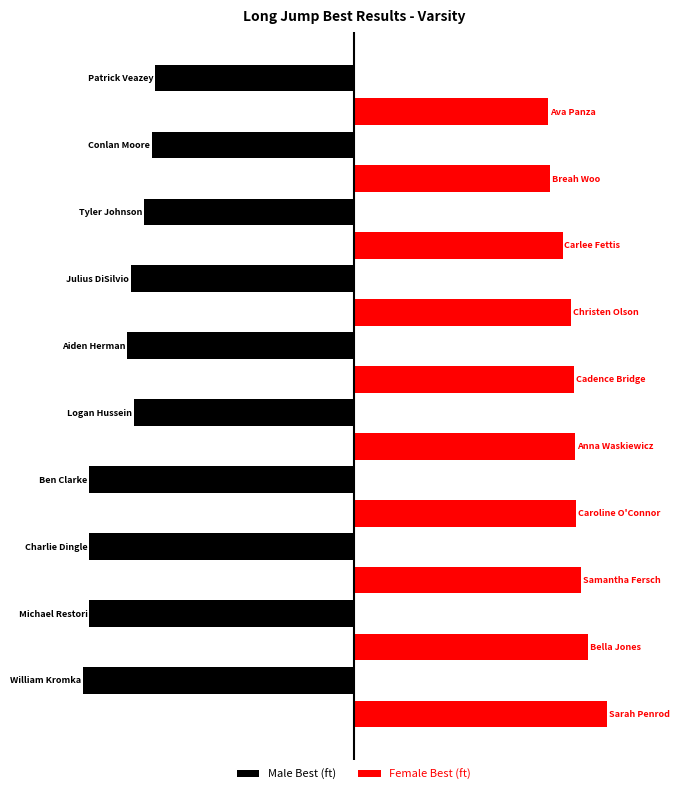

What is the sum of all Male Best (ft) values?

-121.9